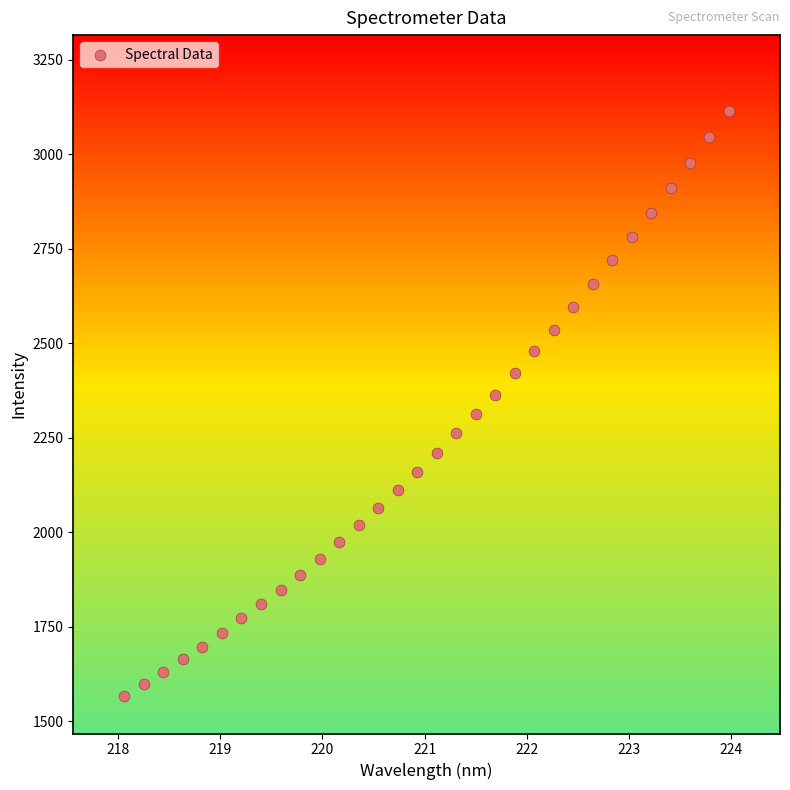

What is the range of X values (max minus min)?

5.9